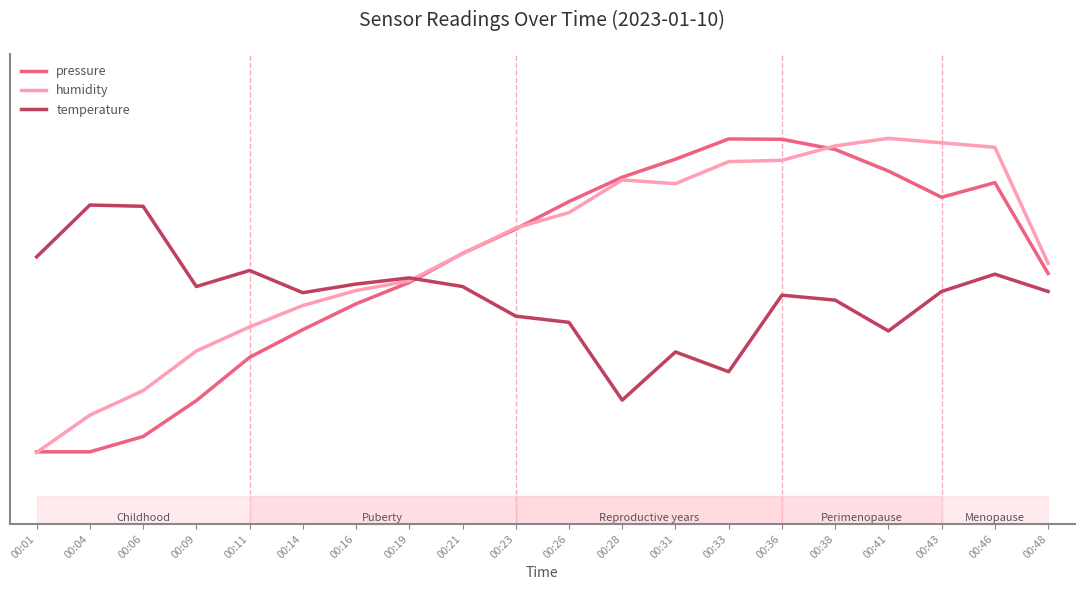

Which series ends up on top after the final intersection of temperature and pressure?

pressure